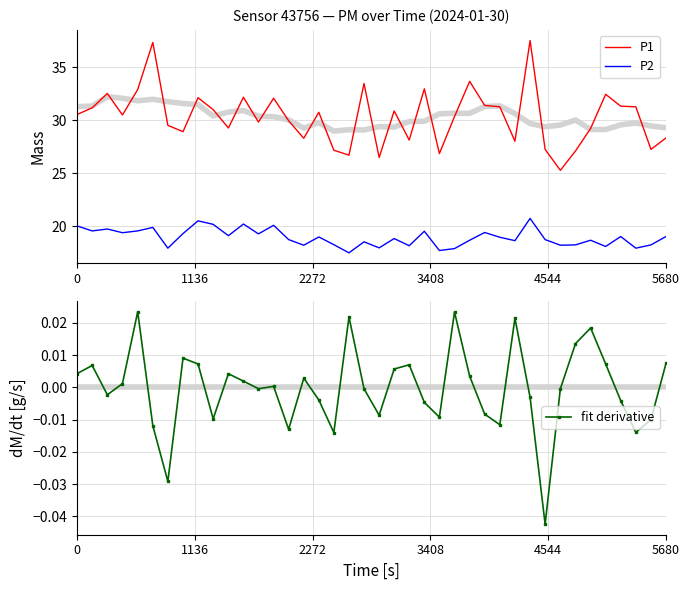

How many categories are shown in the chart?

40